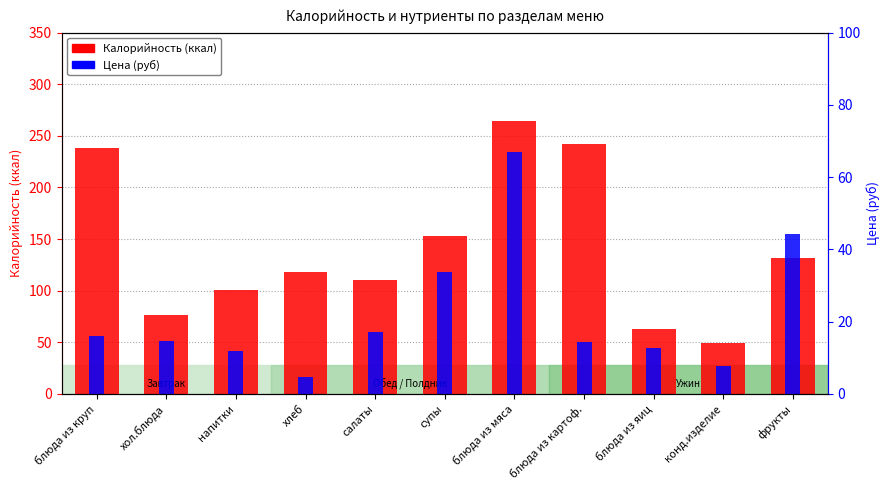

What is the average value of the Калорийность series?

140.5